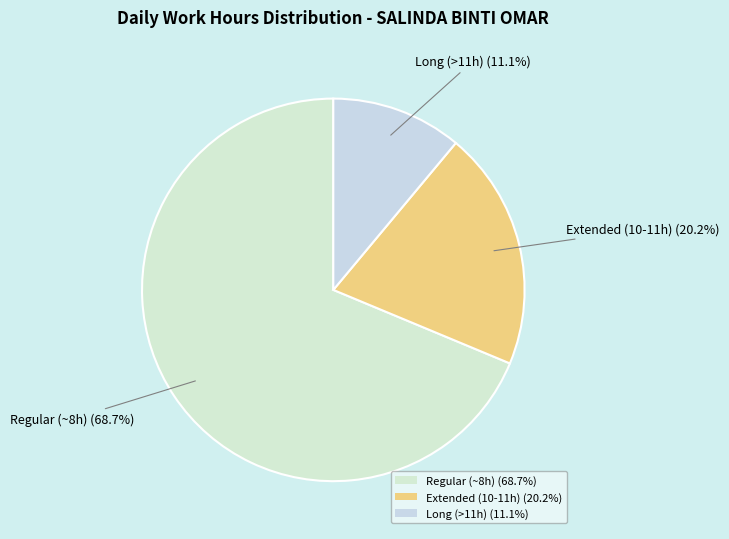

What is the ratio of the value at Regular (~8h) (68.7%) to the value at Extended (10-11h) (20.2%)?

3.4